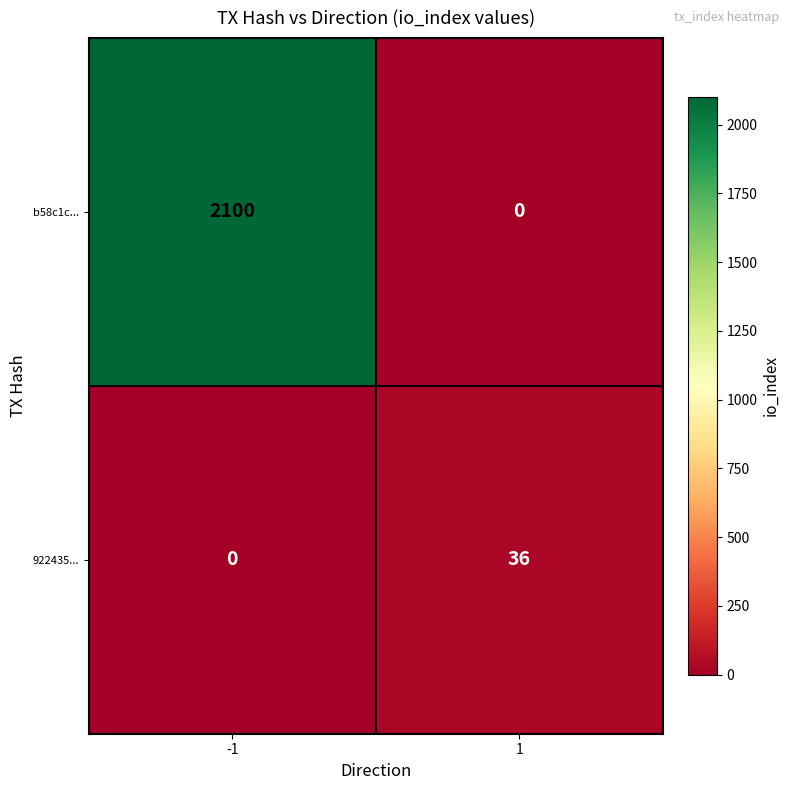

Reading left to right, list all the values displayed in this chart.

b58c1c...: -1=2100	1=0
922435...: -1=0	1=36